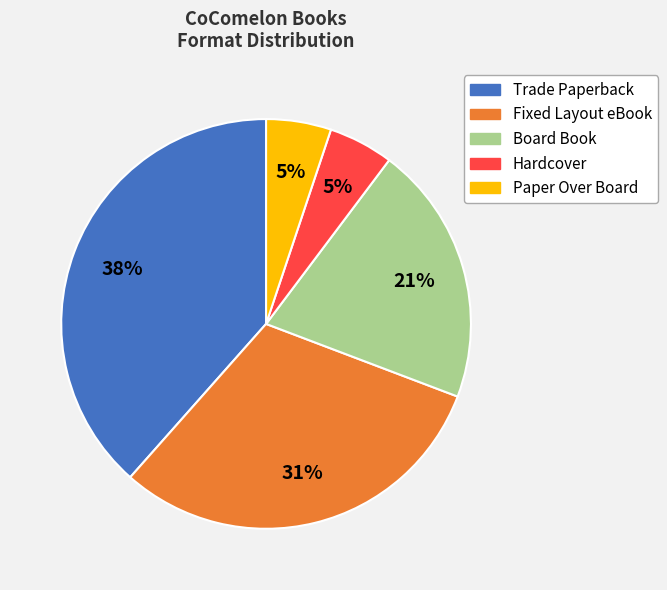

Which slice is the largest?

Trade Paperback